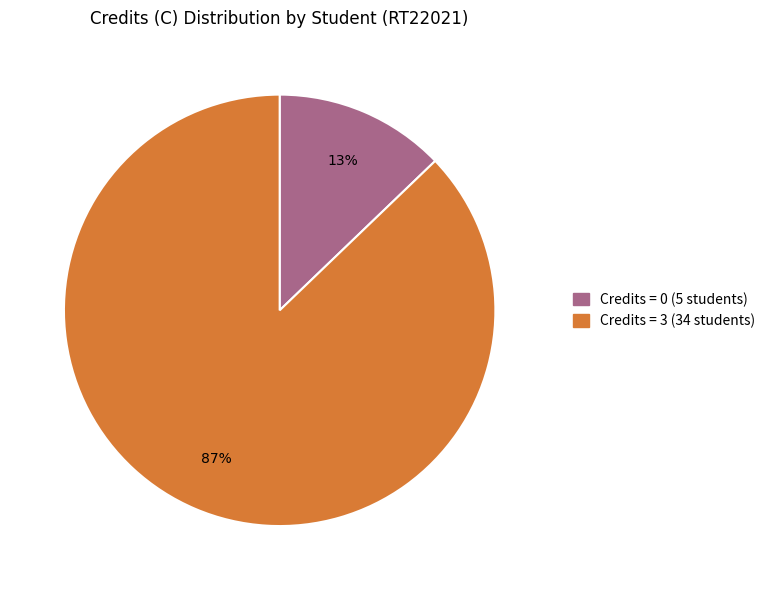

To the nearest percent, what is the difference between the largest and smallest slice percentages?

74%